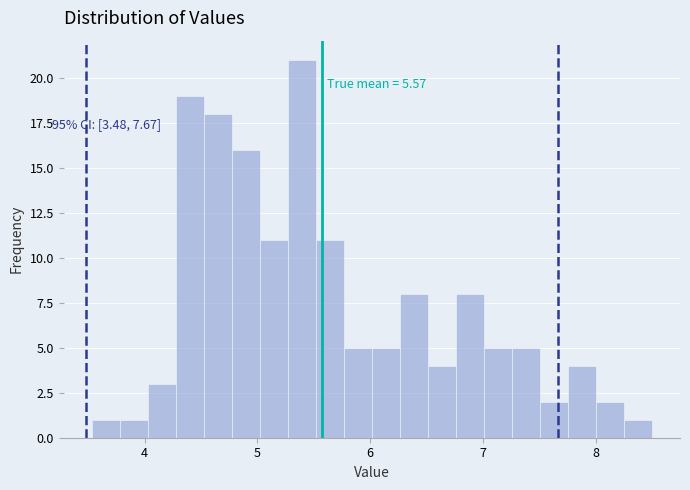

Read against the x-axis, roughly where is the centre of the tallest bar?

5.4